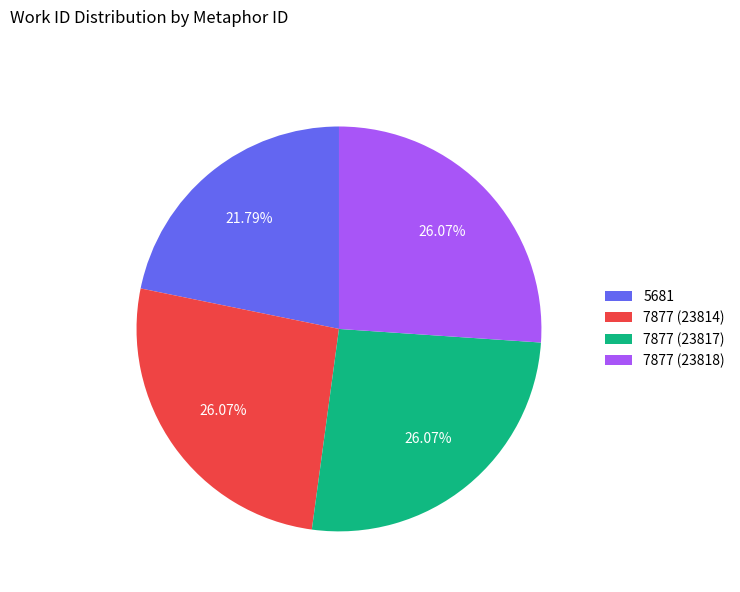

Between 5681 and 7877 (23818), which is larger?

7877 (23818)